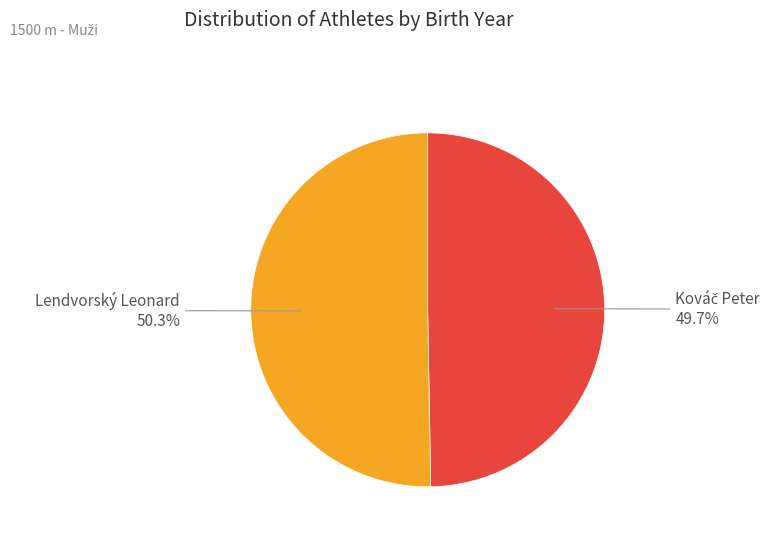

How much of the chart is everything except Lendvorský Leonard?

49.7%